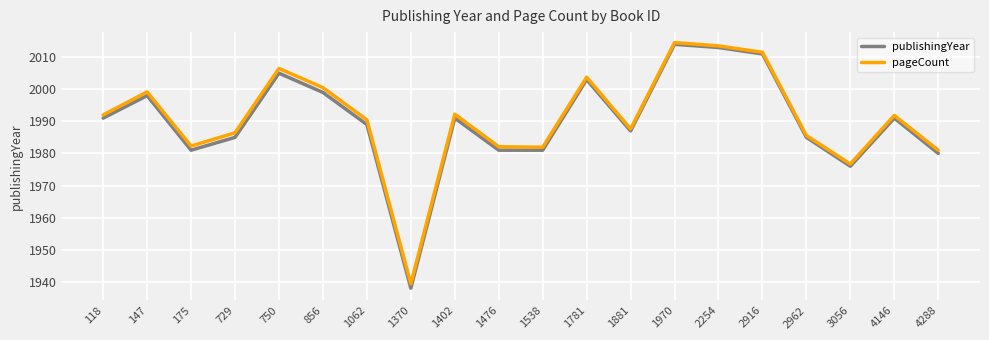

True or false: pageCount has a value of 1992.2 at 1402.

True